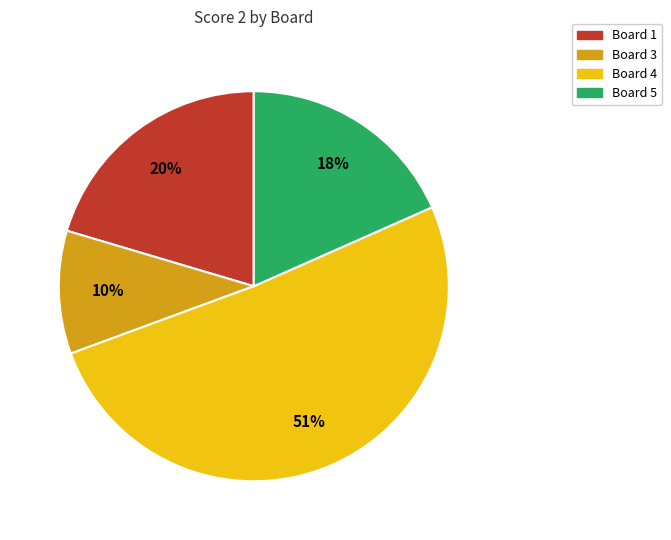

Does any single category account for the majority?

Yes